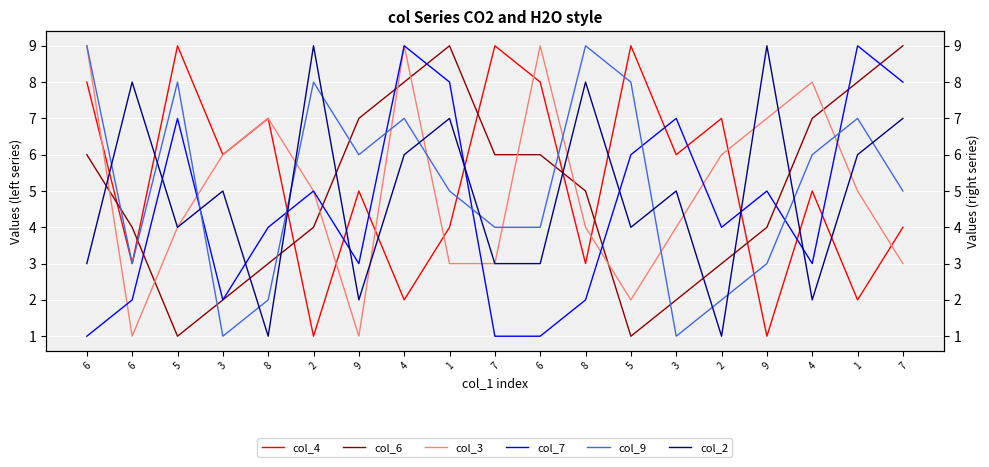

Where does the col_3 series first go above 5?

6